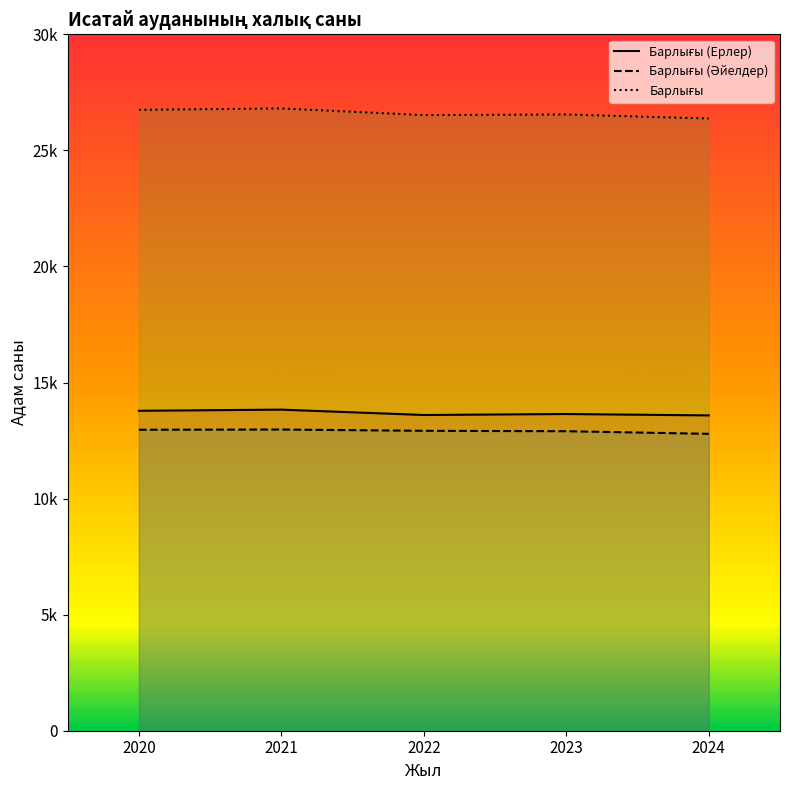

Reading left to right, what are all the values shown in this chart?

Барлығы (Ерлер): 13783	13832	13601	13643	13584
Барлығы (Әйелдер): 12966	12975	12920	12903	12789
Барлығы: 26749	26807	26521	26546	26373